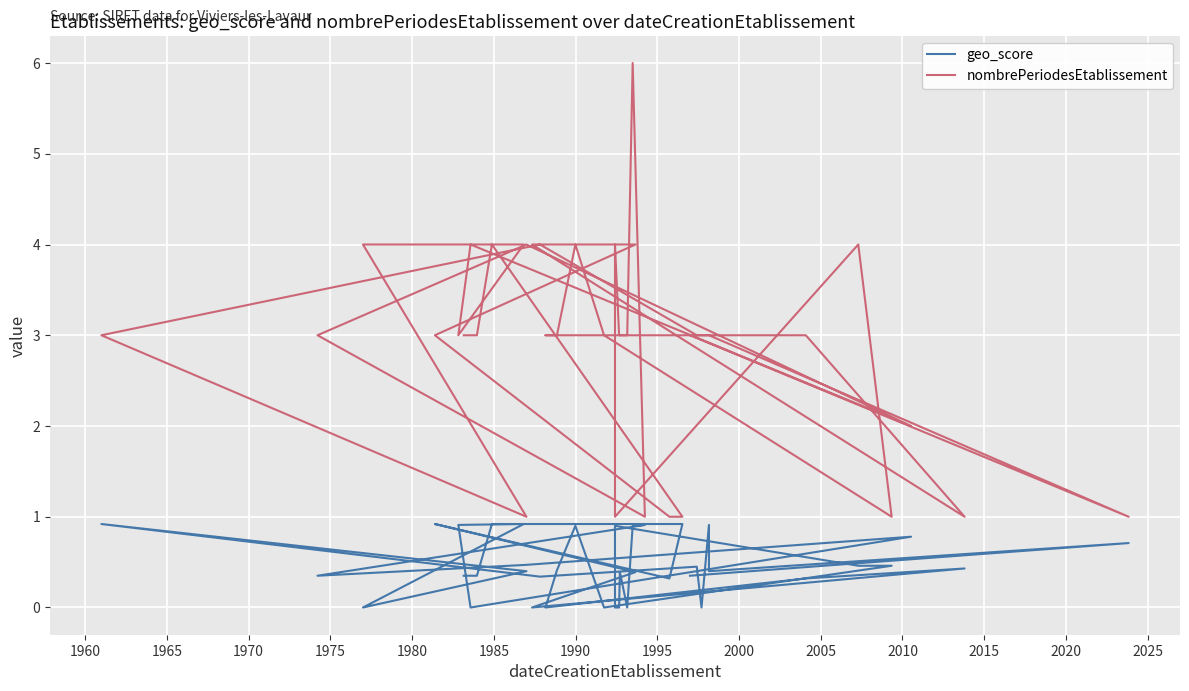

How many interior local peaks does the nombrePeriodesEtablissement series have?

8